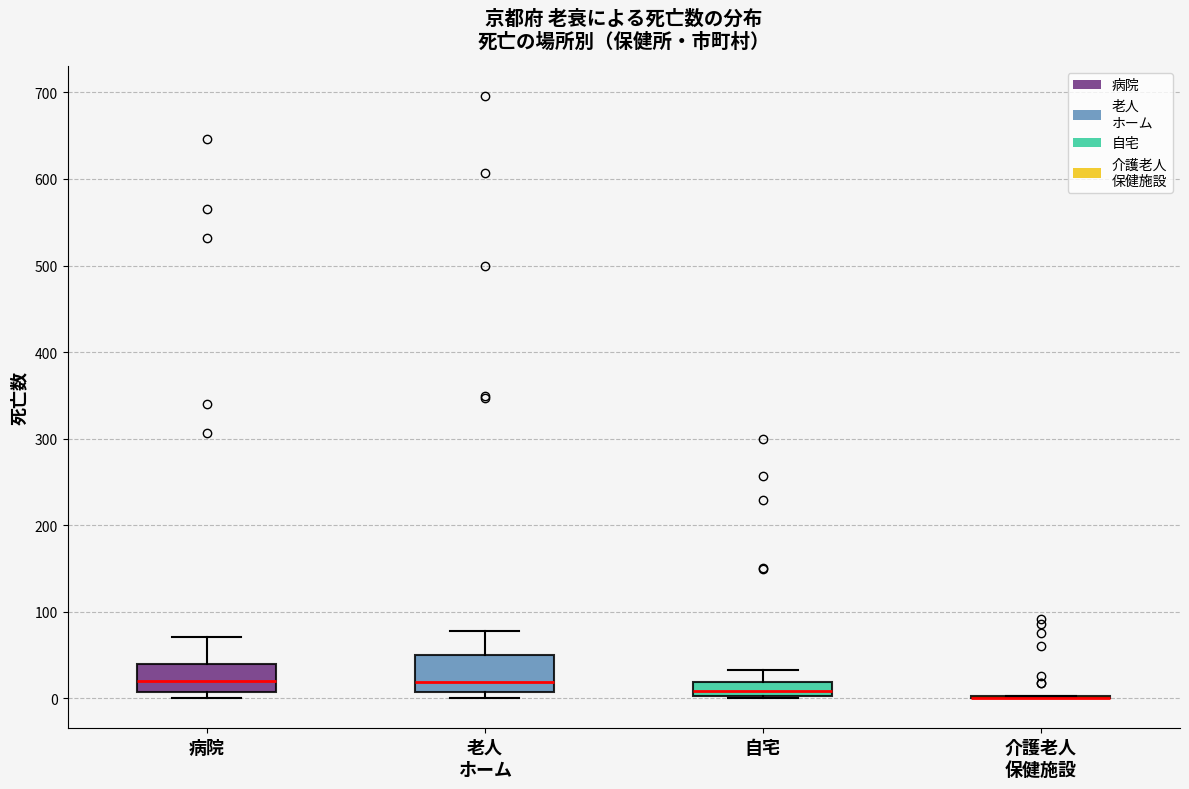

Where is the upper edge of the box for 自宅 on the y-axis? The values are not printed on the chart, so give them approximately, as read against the axis.

20